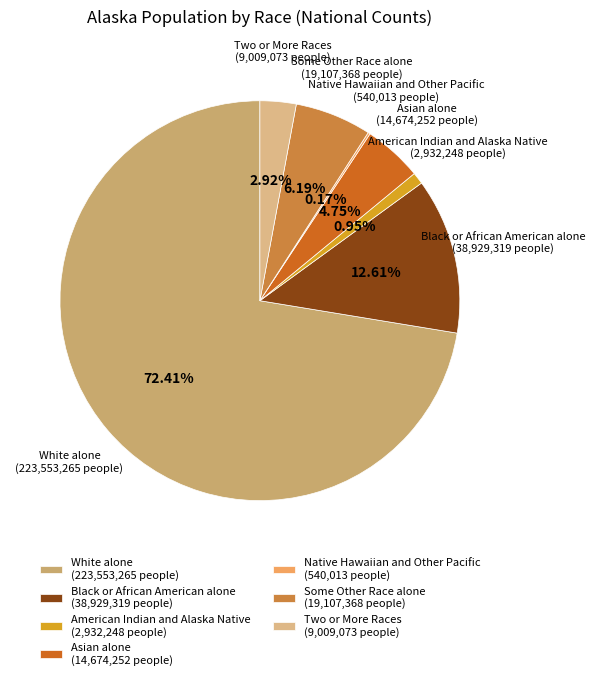

Between White alone and American Indian and Alaska Native, which is larger?

White alone